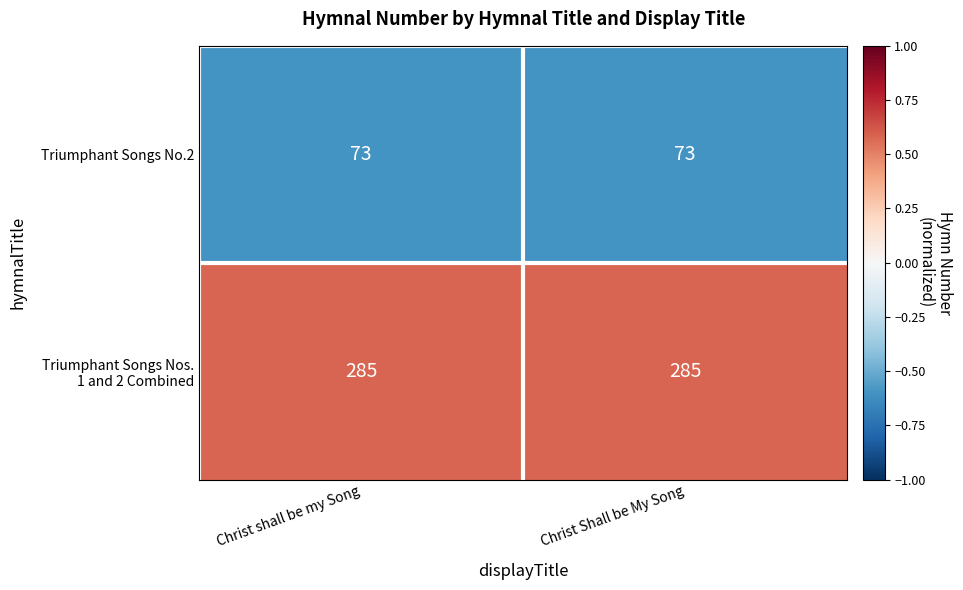

What is the approximate value of Triumphant Songs No.2 at Christ Shall be My Song?

73